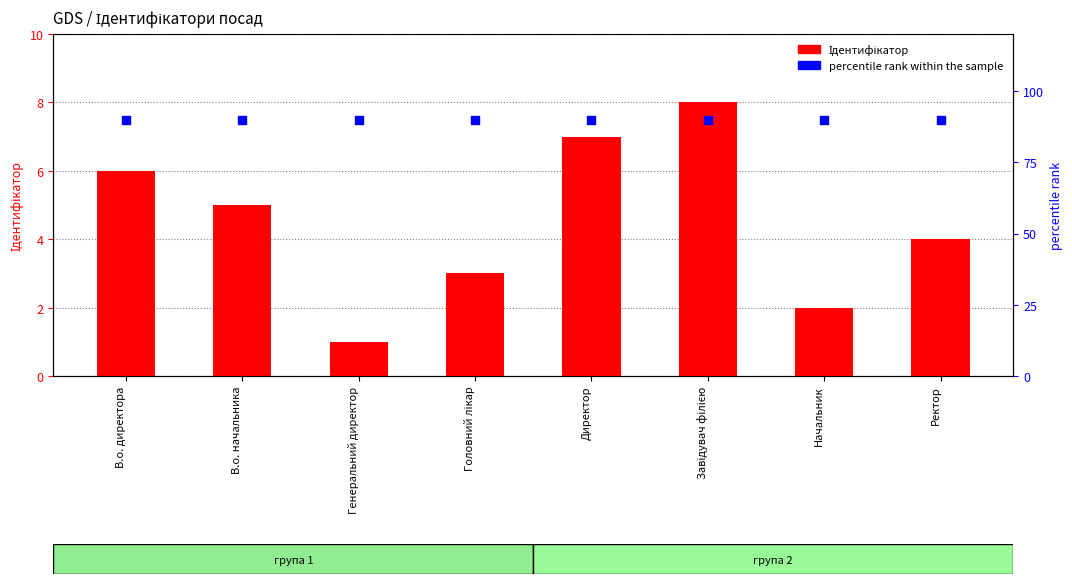

Which series has the largest total across all categories?

percentile rank within the sample